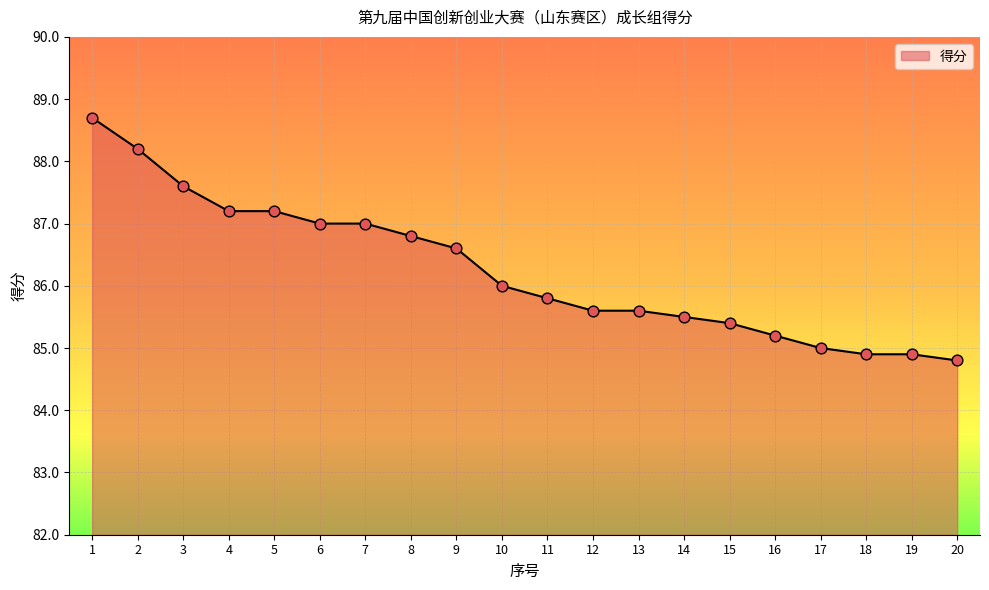

What is the change in value from 15 to 17?

-0.4